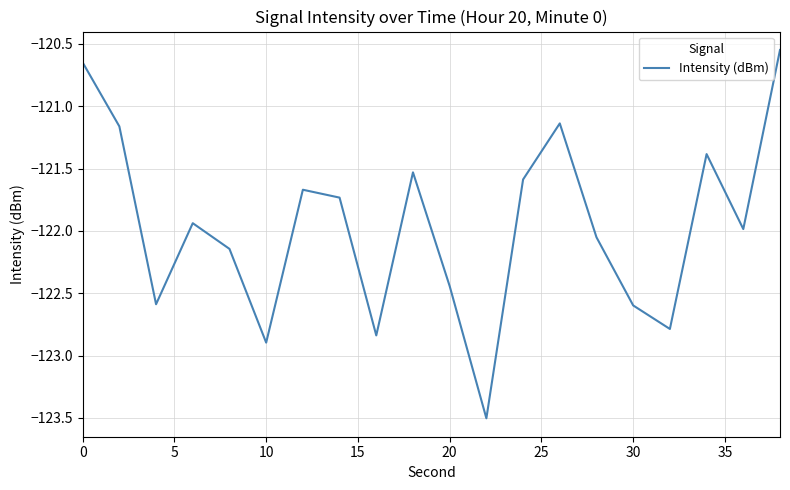

What is the minimum value shown in the chart?

-123.5